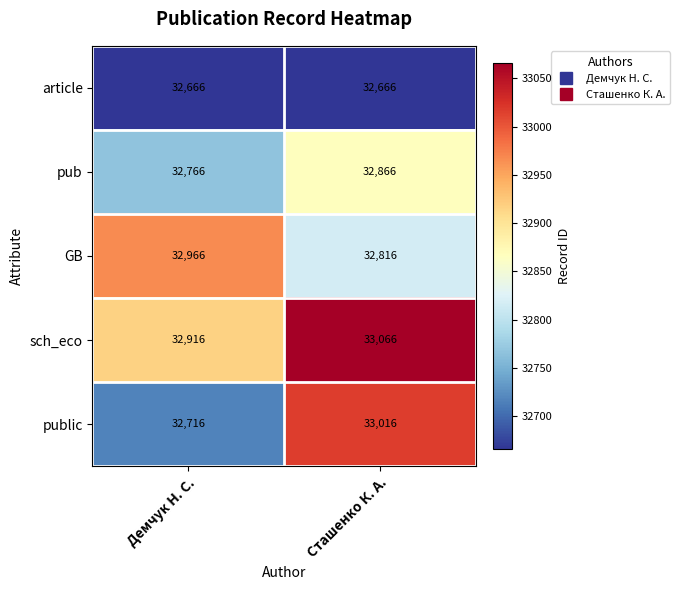

Rank the series by their maximum value, from highest to lowest.

sch_eco, public, GB, pub, article